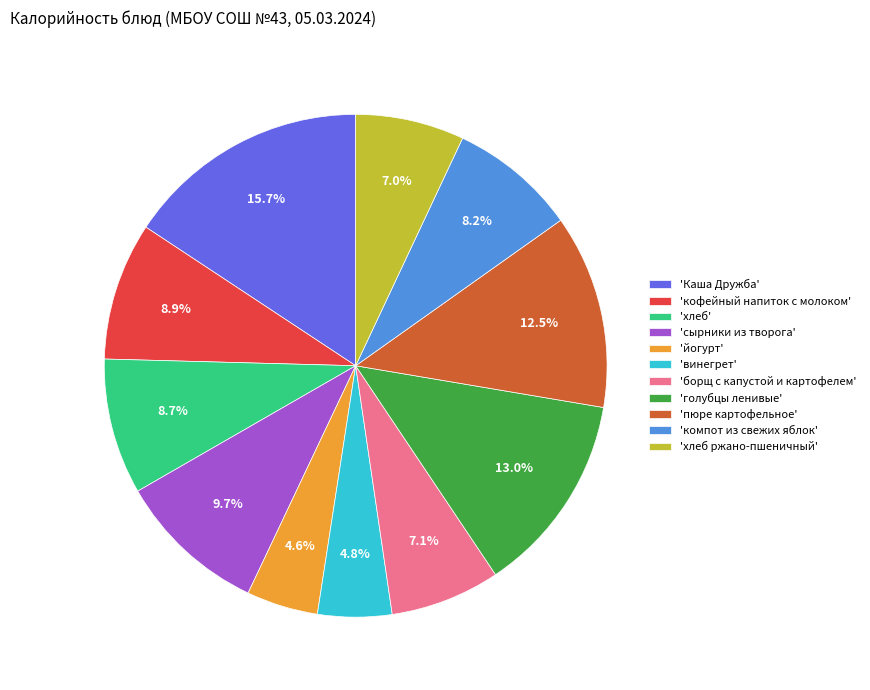

Which category has the biggest portion of the pie?

'Каша Дружба'